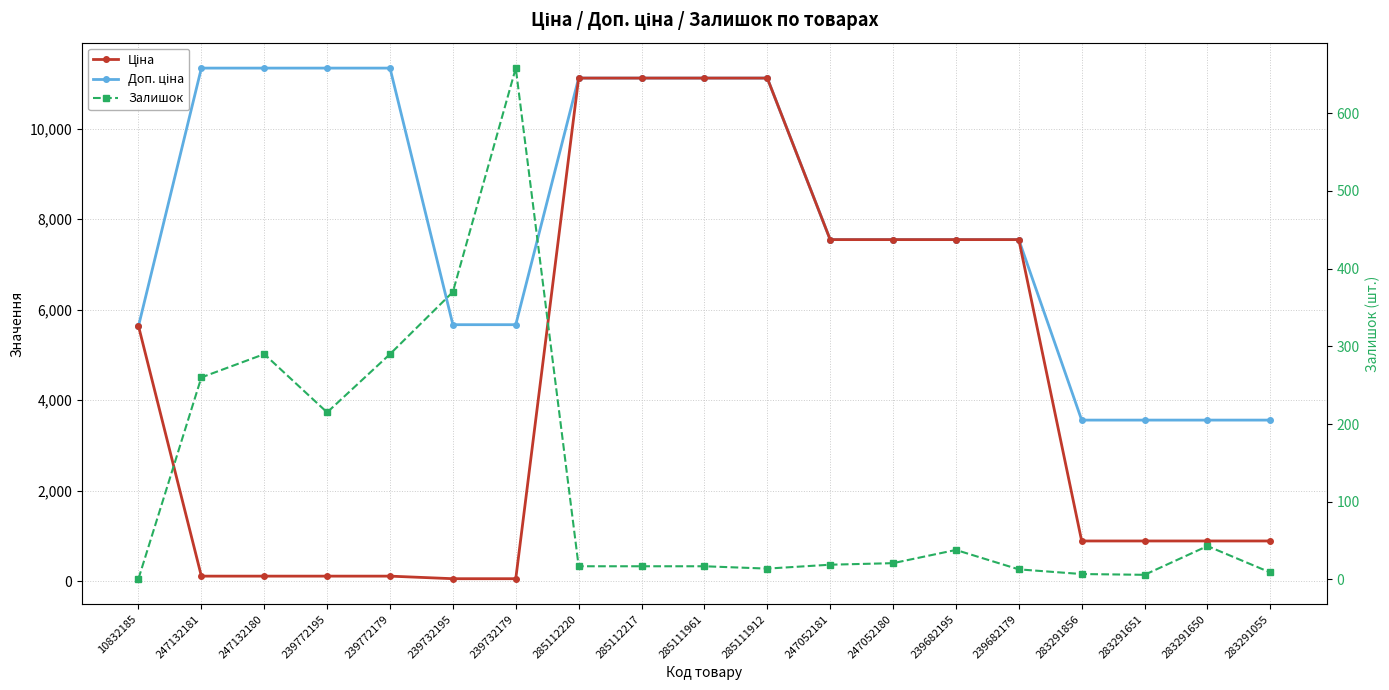

Does the chart have visible grid lines?

Yes